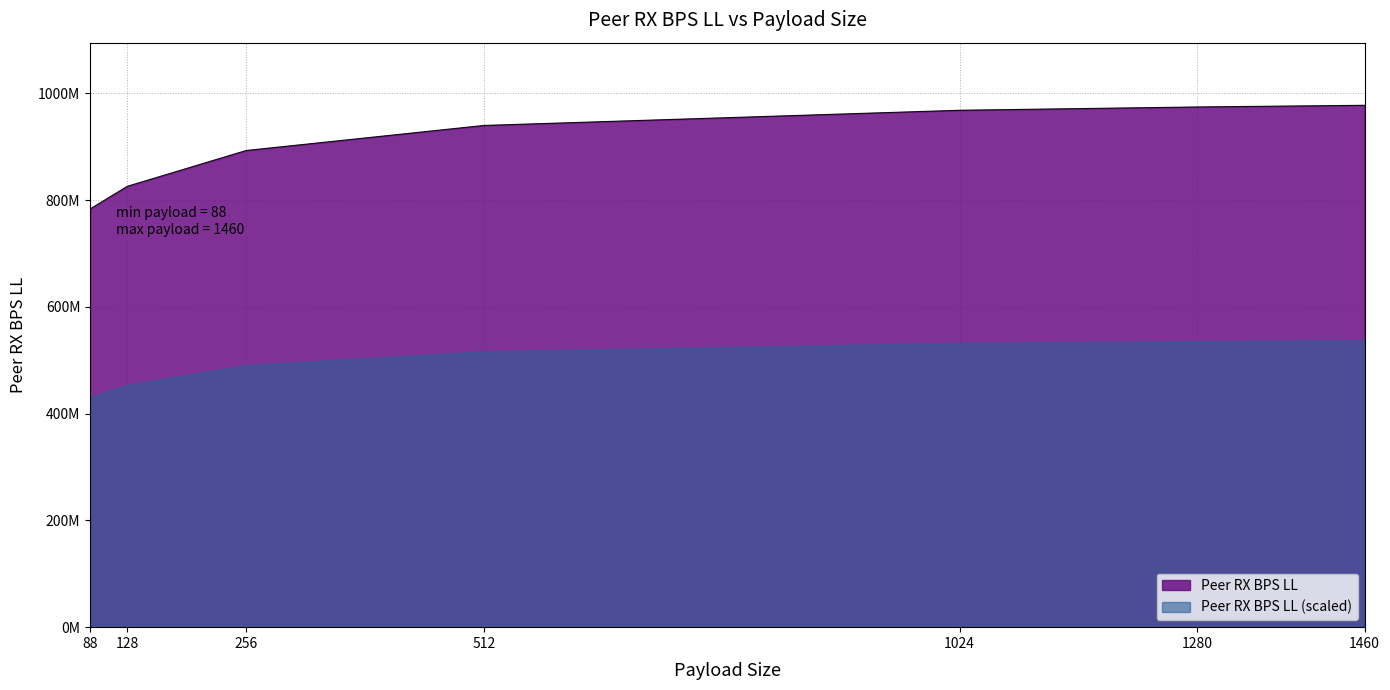

Does the chart have visible grid lines?

Yes